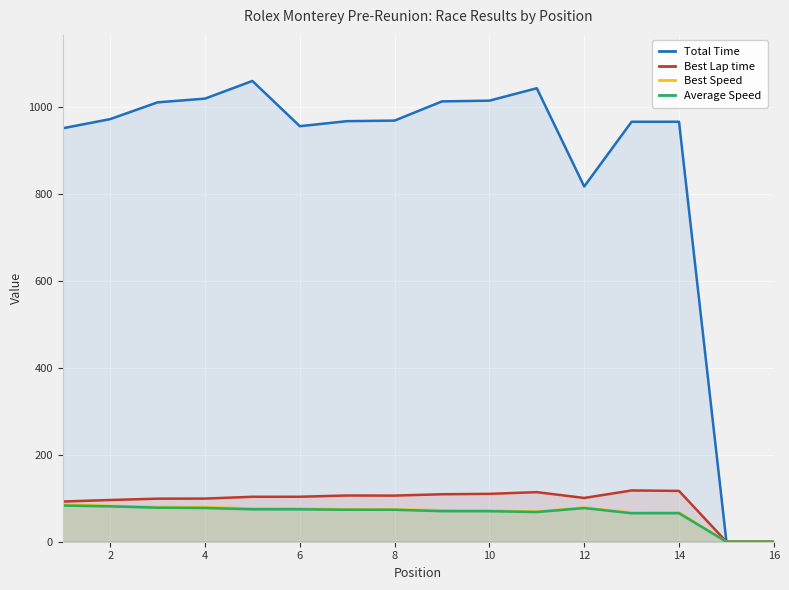

What is the spread (max minus min) of values at 6?

881.9